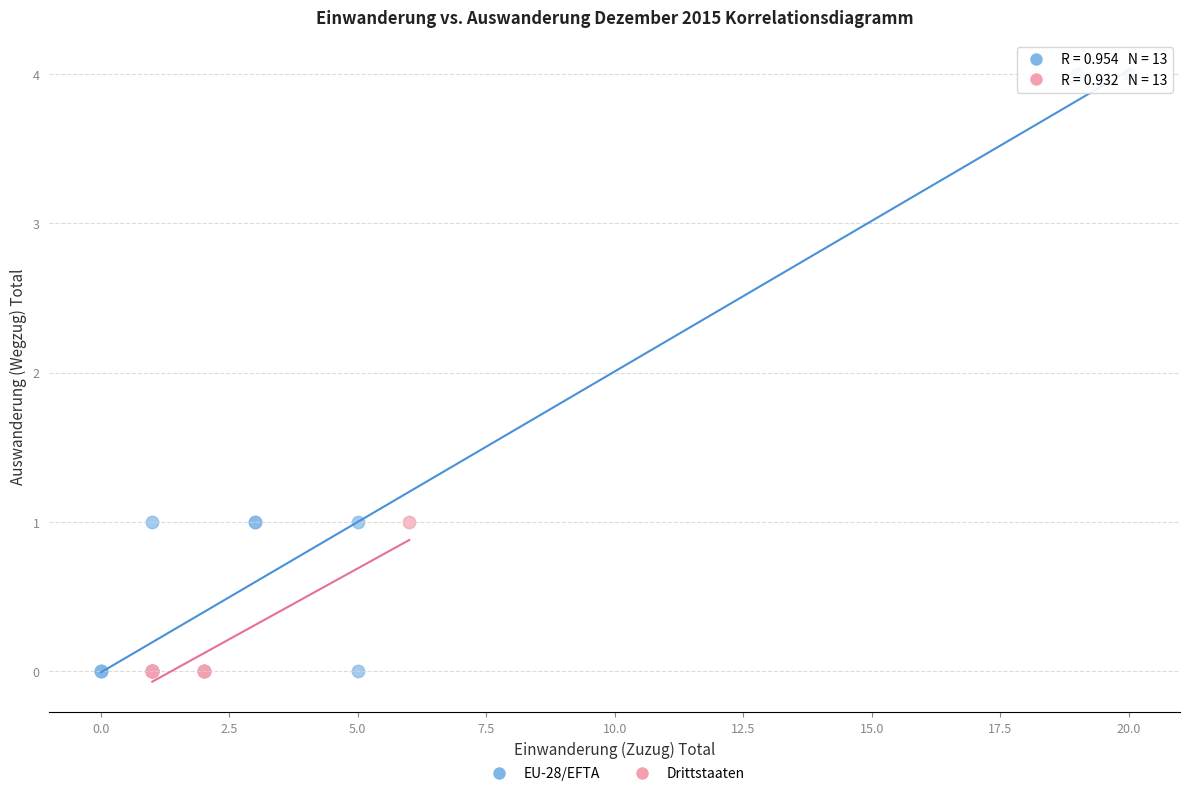

Which series has the largest Y range (max minus min)?

EU-28/EFTA